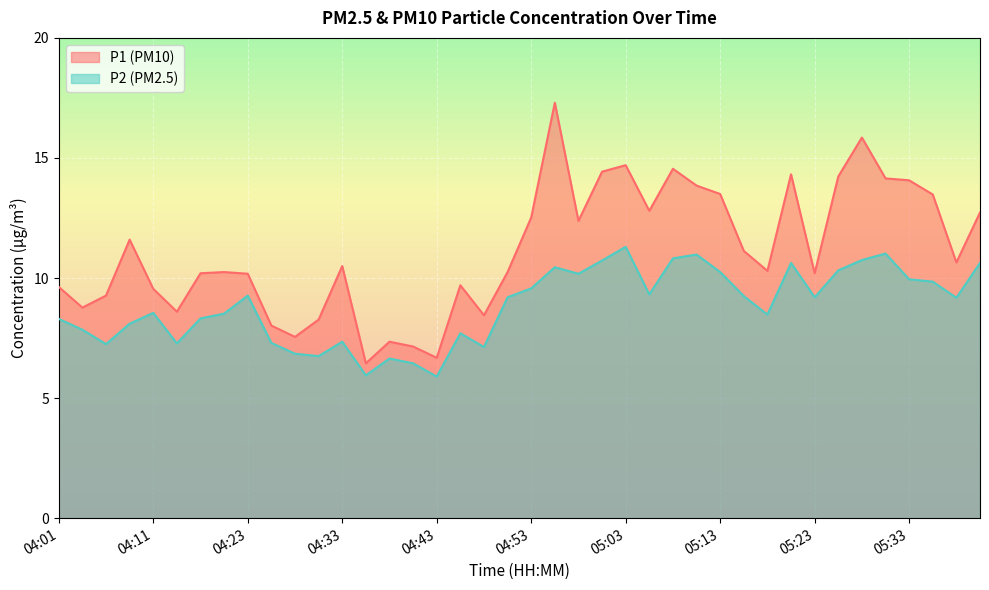

Reading left to right, transcribe all the data shown in this chart.

P1: 9.6	8.8	9.3	11.6	9.6	8.6	10.2	10.2	10.2	8.0	7.5	8.3	10.5	6.5	7.3	7.2	6.7	9.7	8.4	10.2	12.5	17.3	12.4	14.4	14.7	12.8	14.6	13.8	13.5	11.1	10.3	14.3	10.2	14.2	15.8	14.2	14.1	13.5	10.7	12.7
P2: 8.3	7.8	7.2	8.1	8.6	7.3	8.3	8.5	9.3	7.3	6.8	6.8	7.3	6.0	6.7	6.5	5.9	7.7	7.1	9.2	9.6	10.4	10.2	10.7	11.3	9.3	10.8	11.0	10.2	9.2	8.5	10.6	9.2	10.3	10.8	11.0	9.9	9.8	9.2	10.6